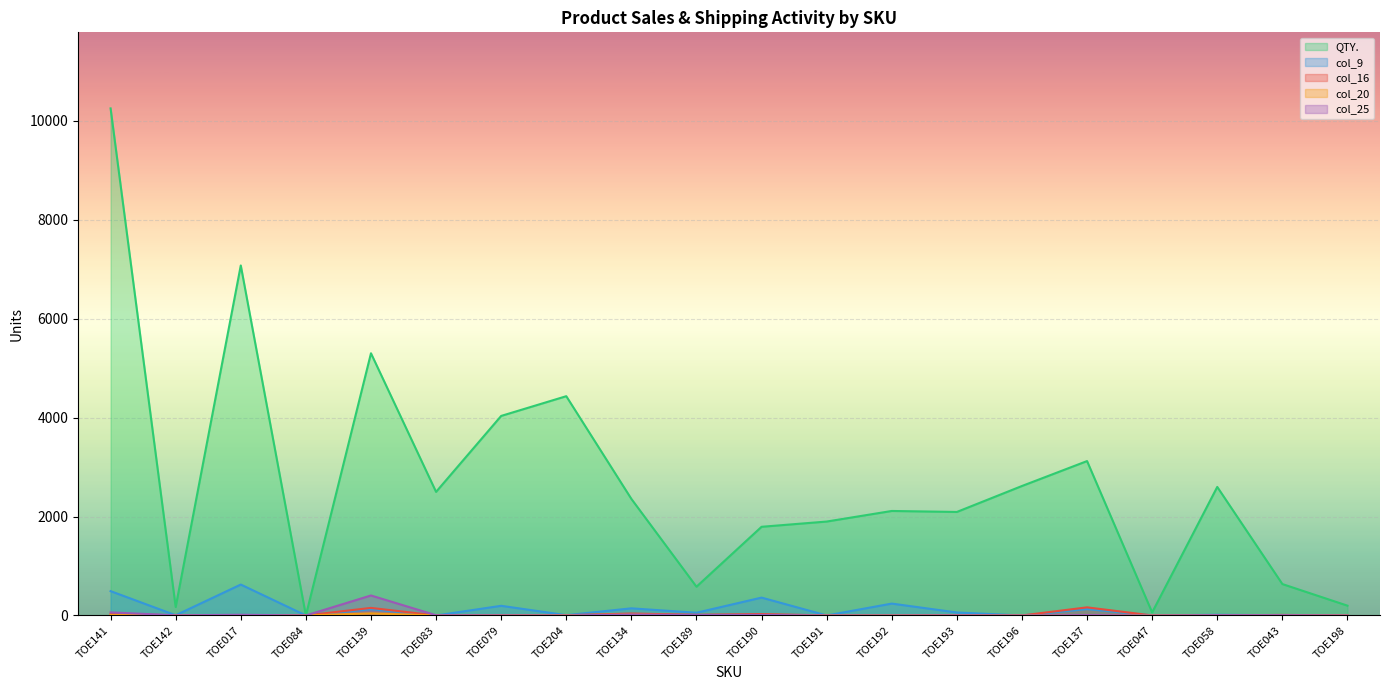

How many distinct data groups are displayed?

5